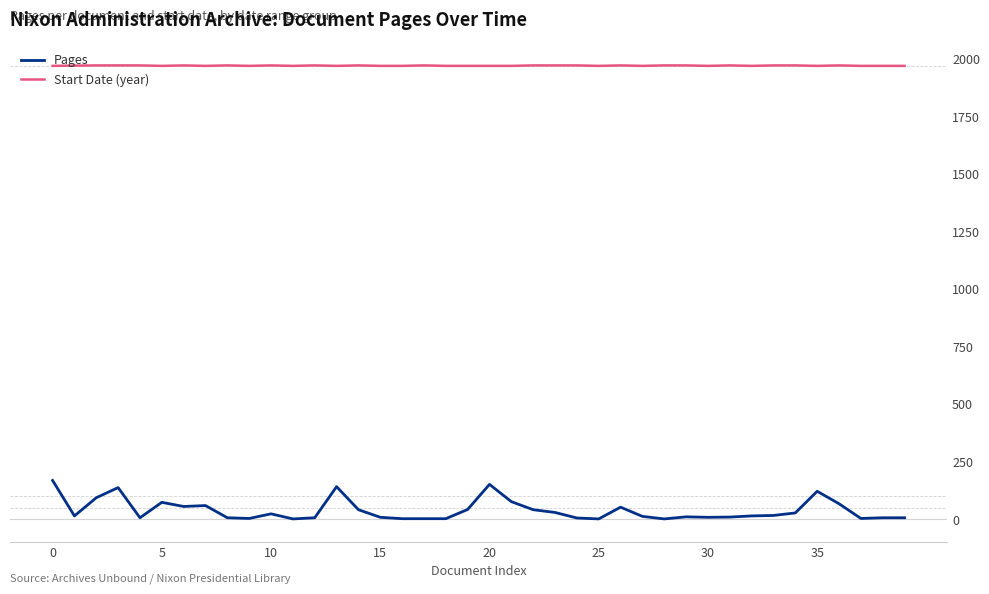

True or false: Start Date (year) and Pages intersect in this chart.

False